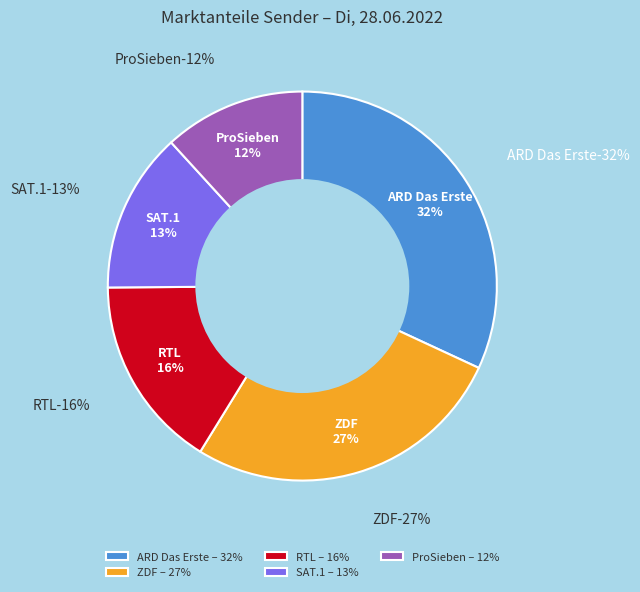

Which slice is the smallest?

ProSieben